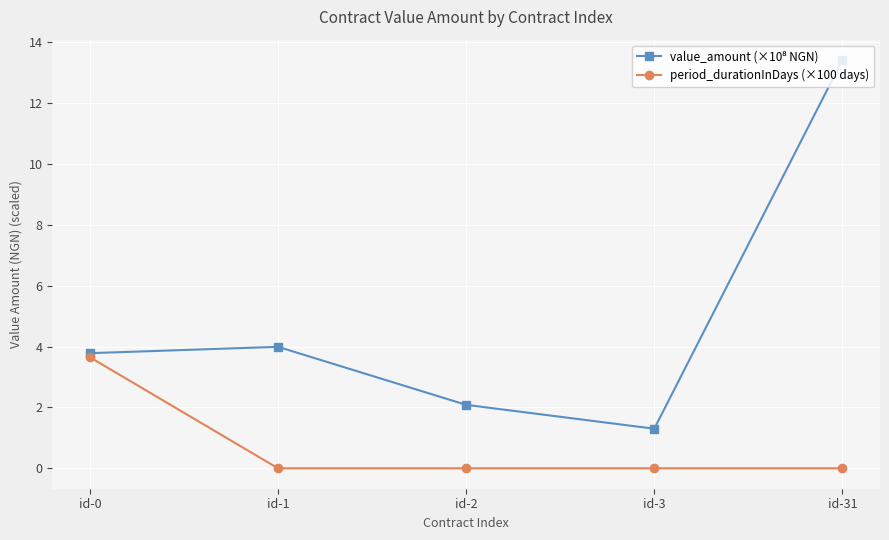

The value of period_durationInDays (×100 days) at id-1 is 2.4. True or false?

False